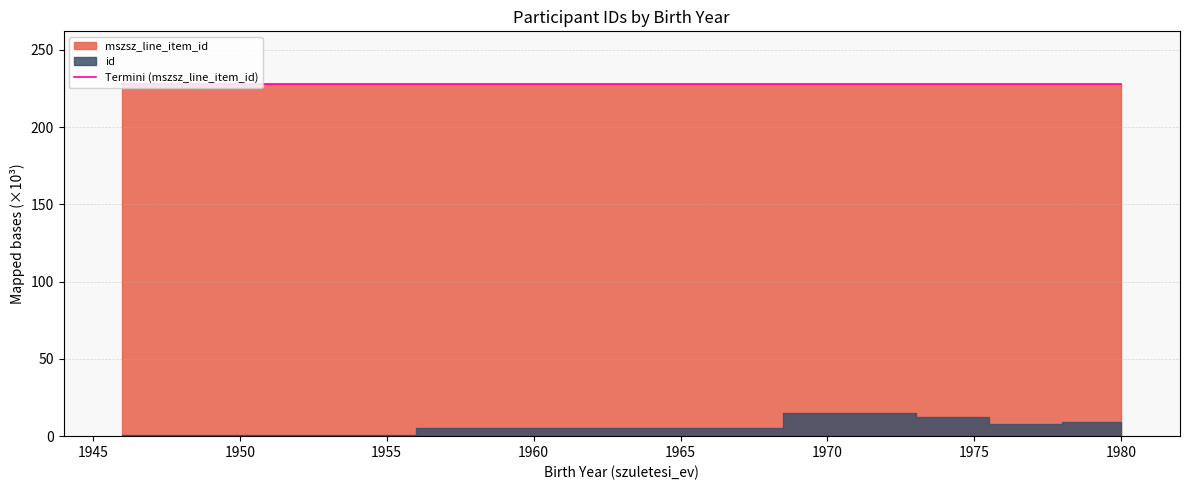

True or false: Termini (mszsz_line_item_id) has a value of 227.8 at 1980.

True